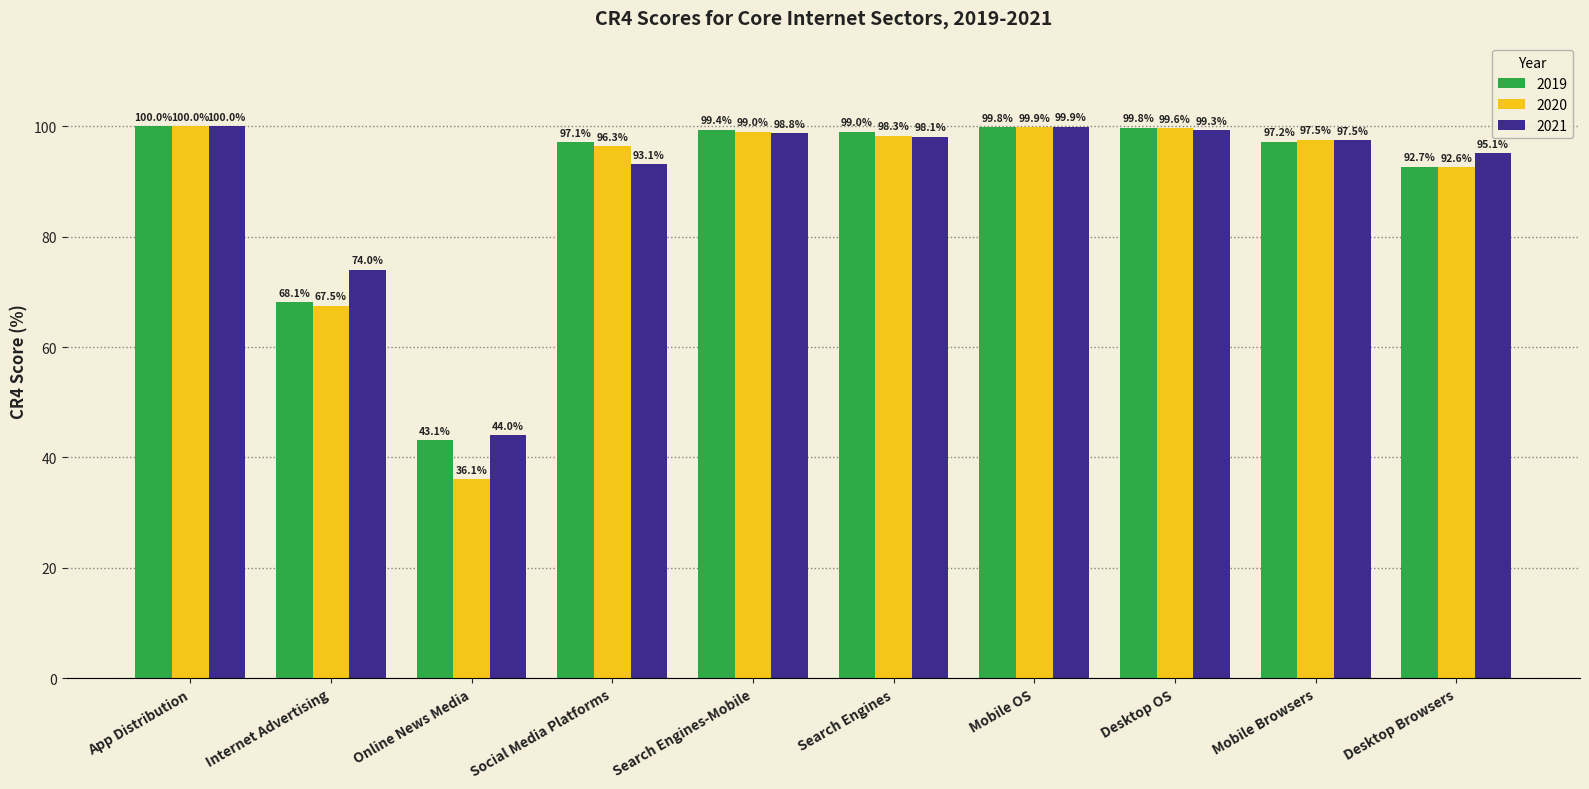

What is the approximate value of 2020 at App Distribution?

100.0